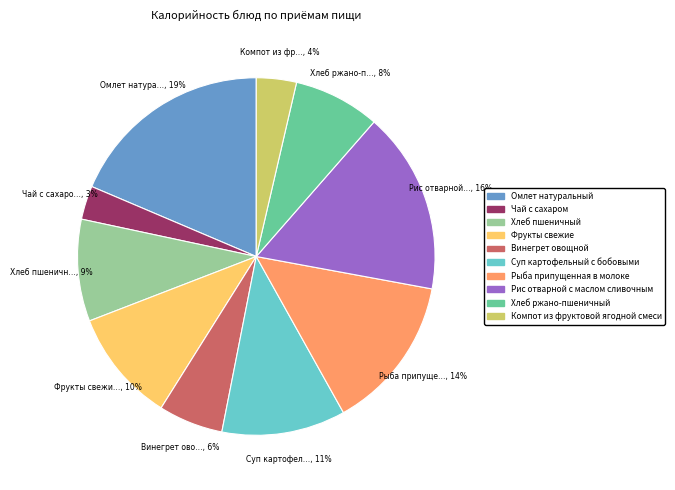

Which category has the biggest portion of the pie?

Омлет натуральный